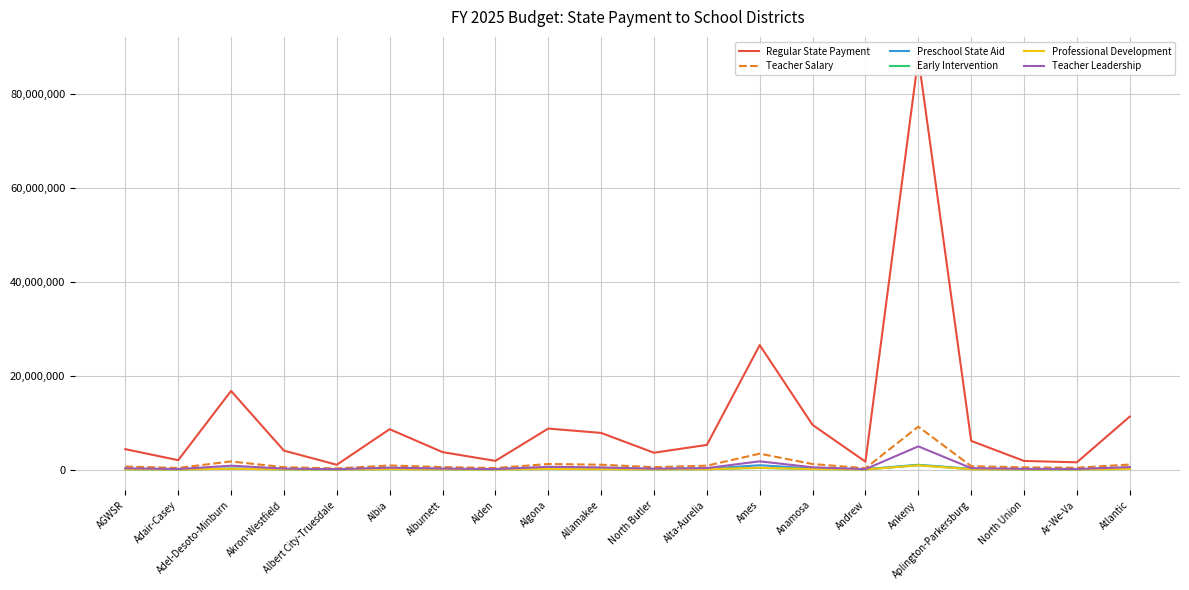

What is the minimum value shown in the chart?

10813